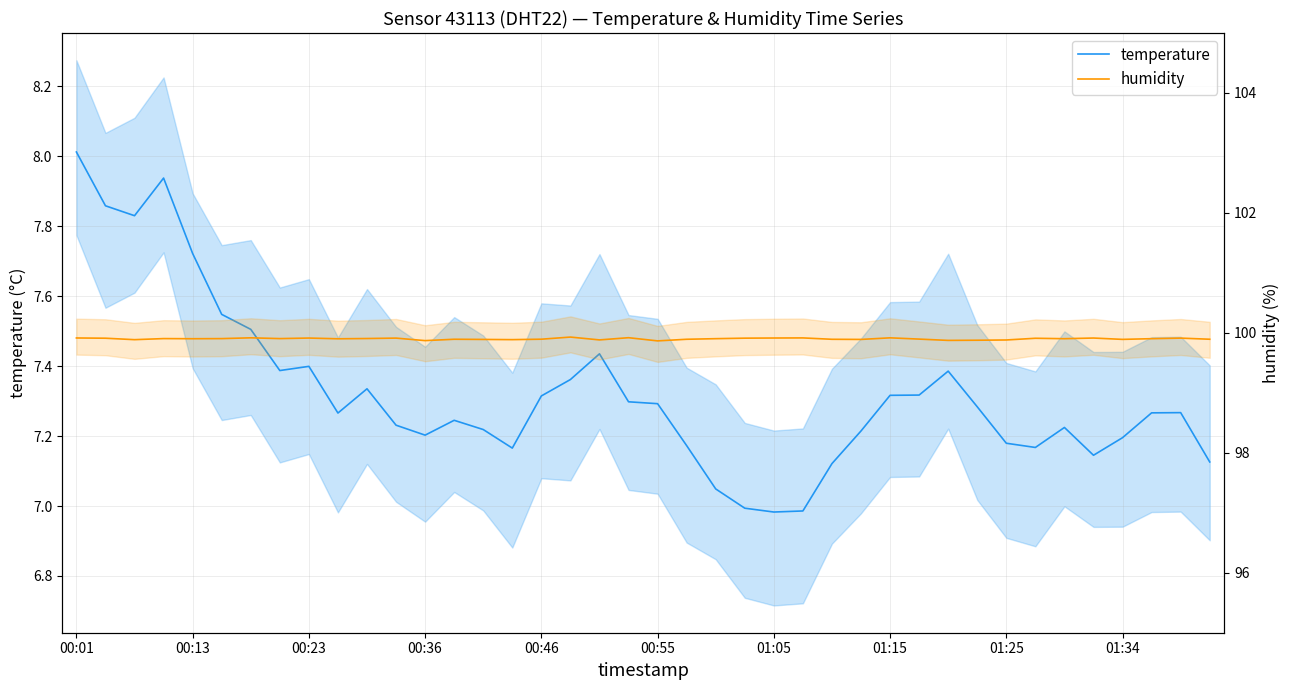

The value of humidity at 00:46 is 99.9. True or false?

True